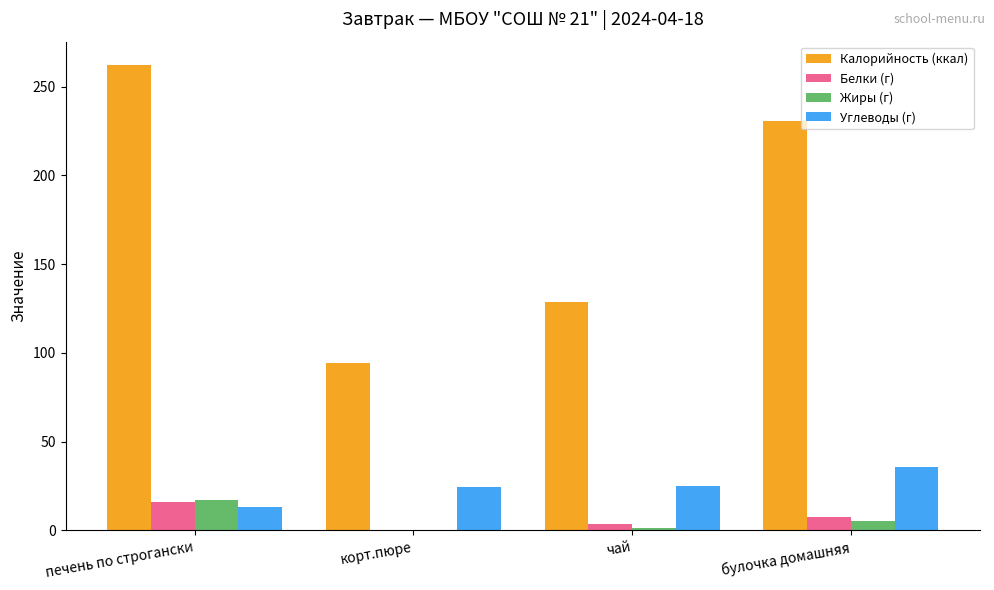

What is the approximate value of Жиры (г) at булочка домашняя?

5.6